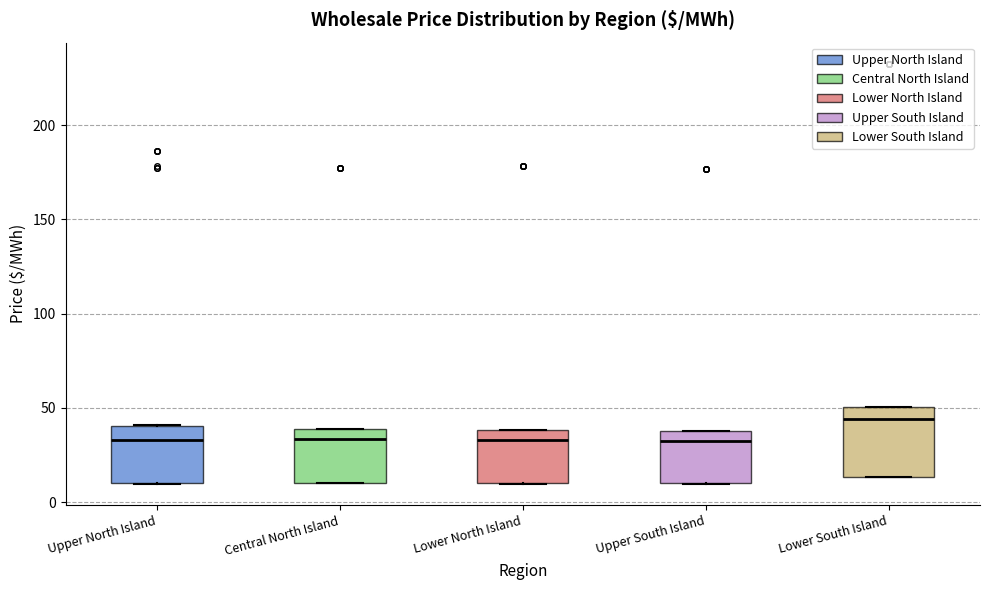

Reading left to right, transcribe this box plot: for each box, give where its median line is, the range the box spans, and where its two whiskers end, as read against the y-axis. The values are not printed on the chart, so give them approximately, as read against the axis.

Upper North Island: median 35, box 10 to 40, whiskers 10 to 40
Central North Island: median 35, box 10 to 40, whiskers 10 to 40
Lower North Island: median 35, box 10 to 40, whiskers 10 to 40
Upper South Island: median 30, box 10 to 40, whiskers 10 to 40
Lower South Island: median 45, box 15 to 50, whiskers 15 to 50